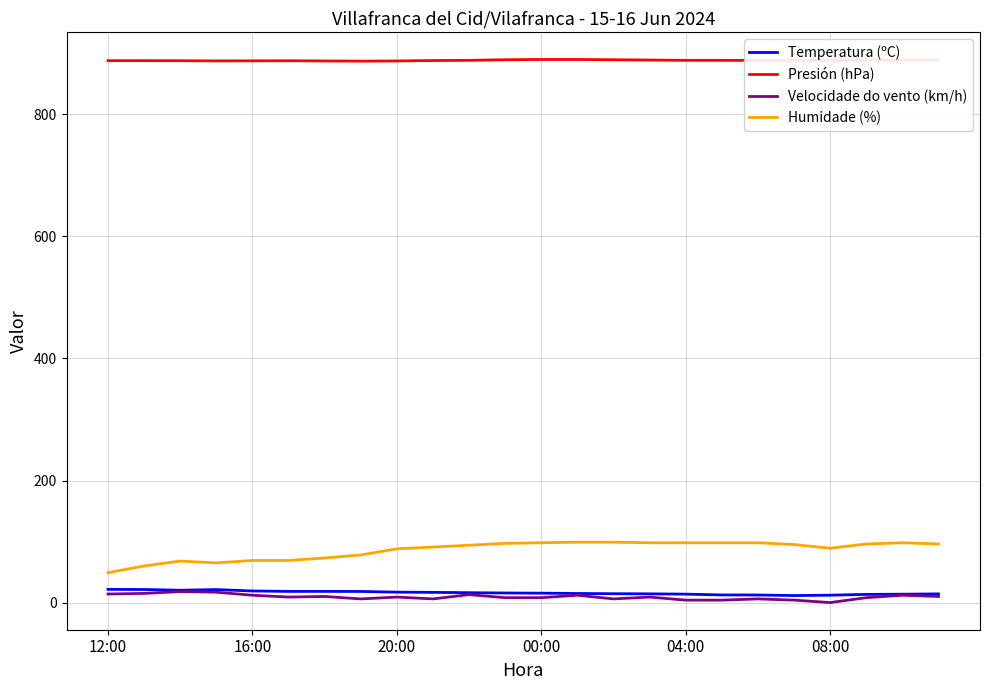

What is the maximum value shown in the chart?

889.9